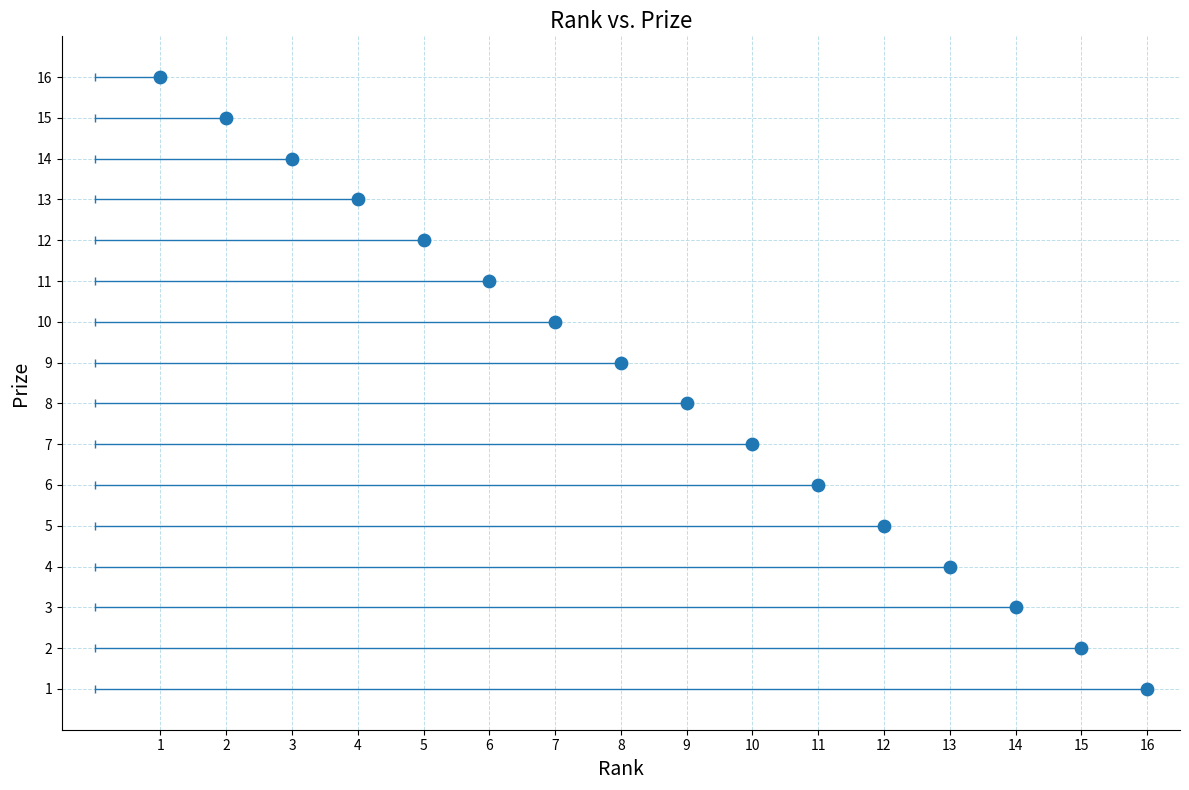

What is the range of Y values (max minus min)?

15